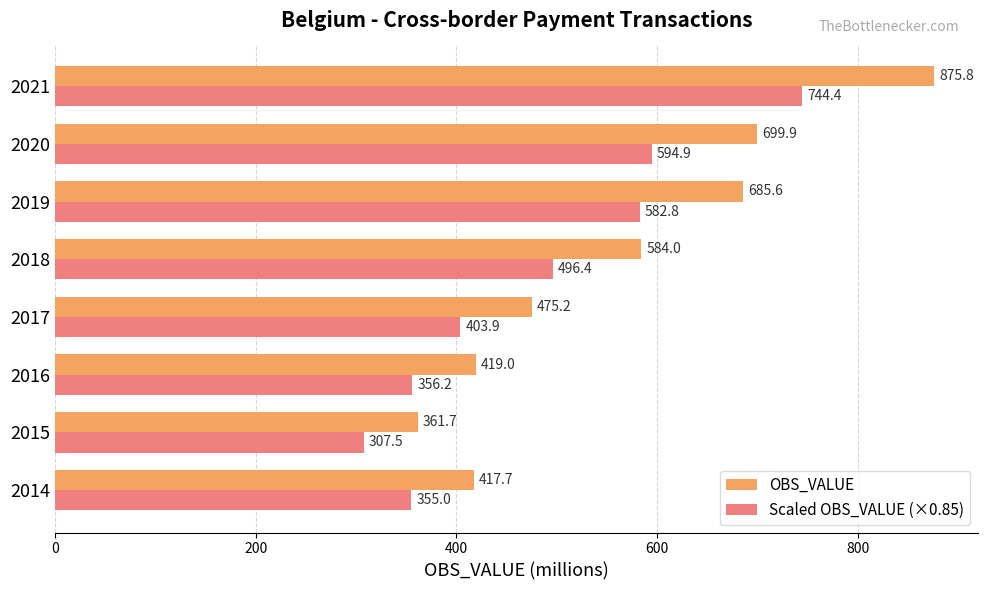

Is it true that Scaled OBS_VALUE (×0.85) equals 208.5 at 2015?

False